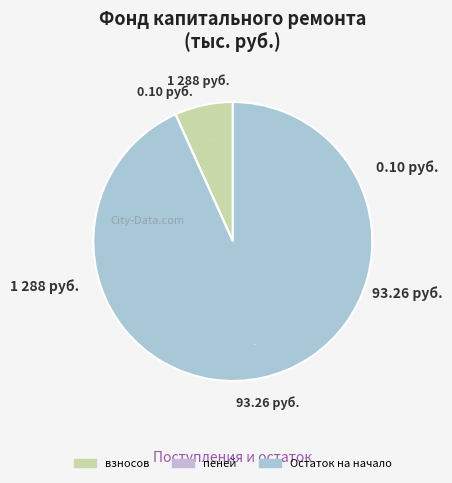

Does Остаток на начало represent more than half of the total?

Yes